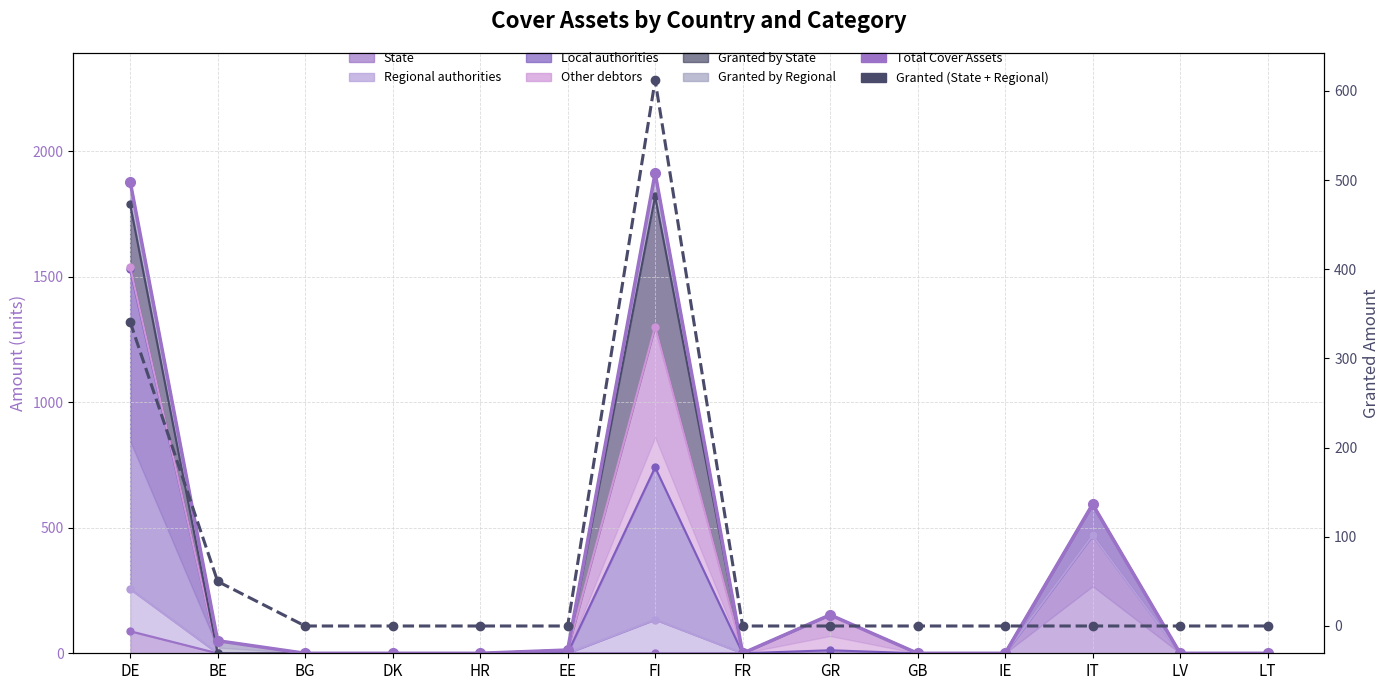

At which label does Granted (State + Regional) reach its minimum?

BG